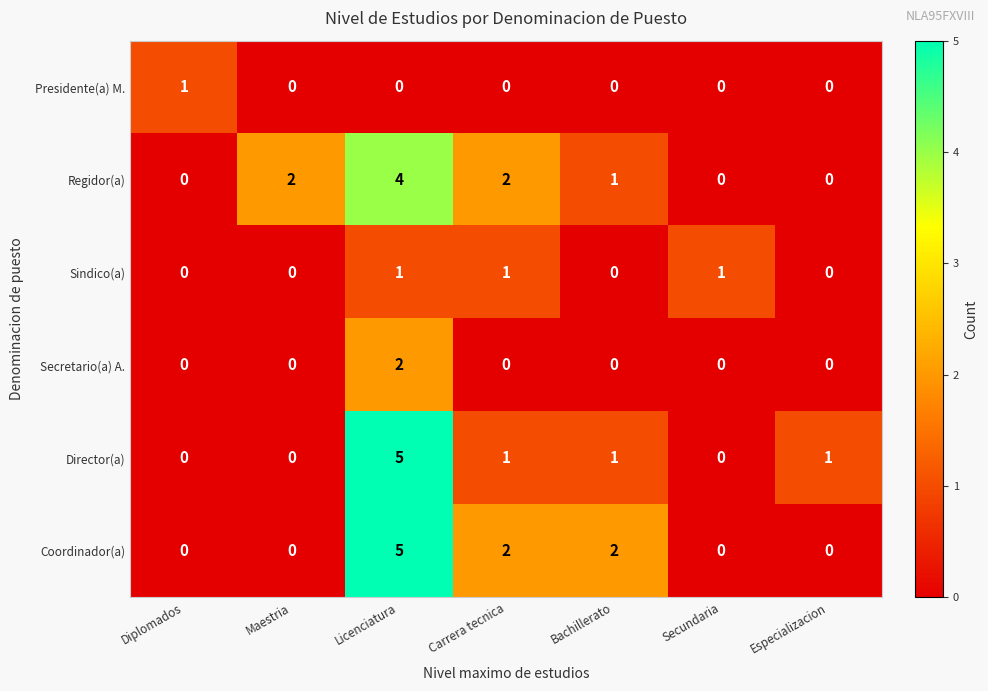

Is it true that Presidente(a) M. equals 0 at Diplomados?

False